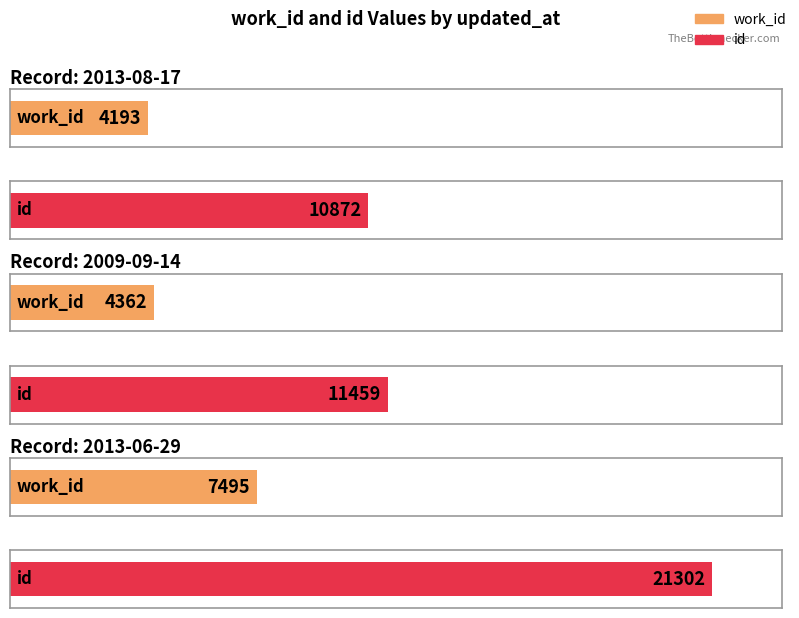

Reading left to right, what are all the values shown in this chart?

work_id: 2013-08-17=4193	2009-09-14=4362	2013-06-29=7495
id: 2013-08-17=10872	2009-09-14=11459	2013-06-29=21302